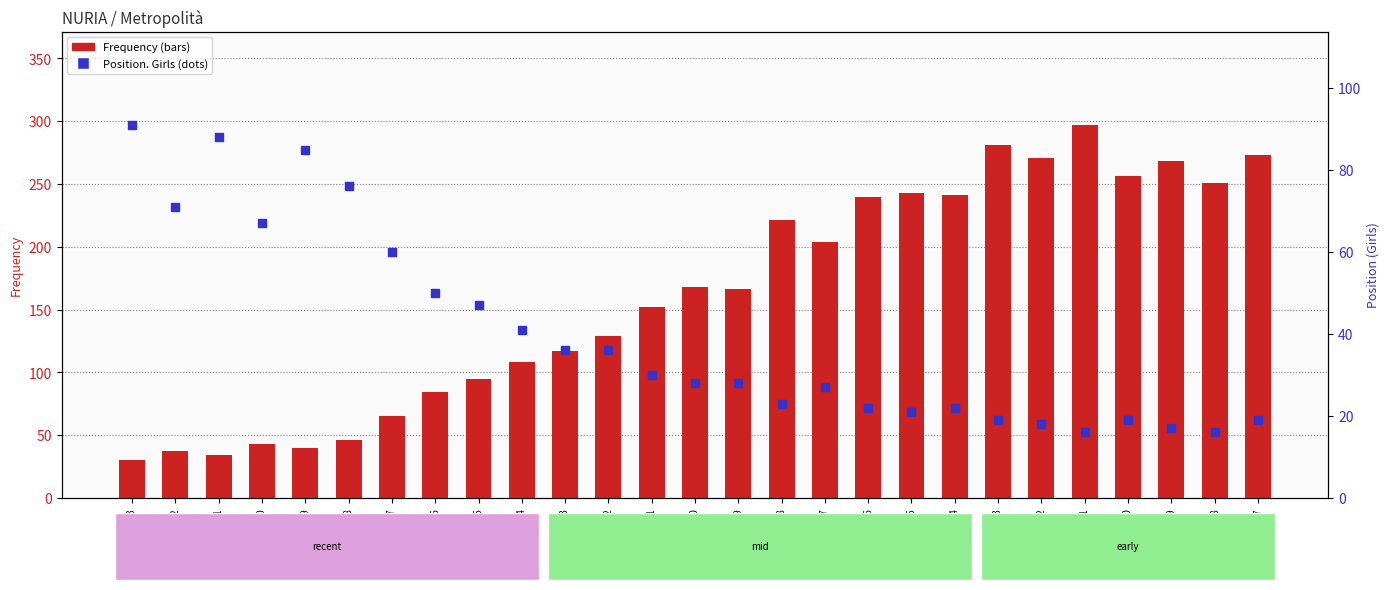

What are all the series names shown in the legend?

Frequency, Position. Girls